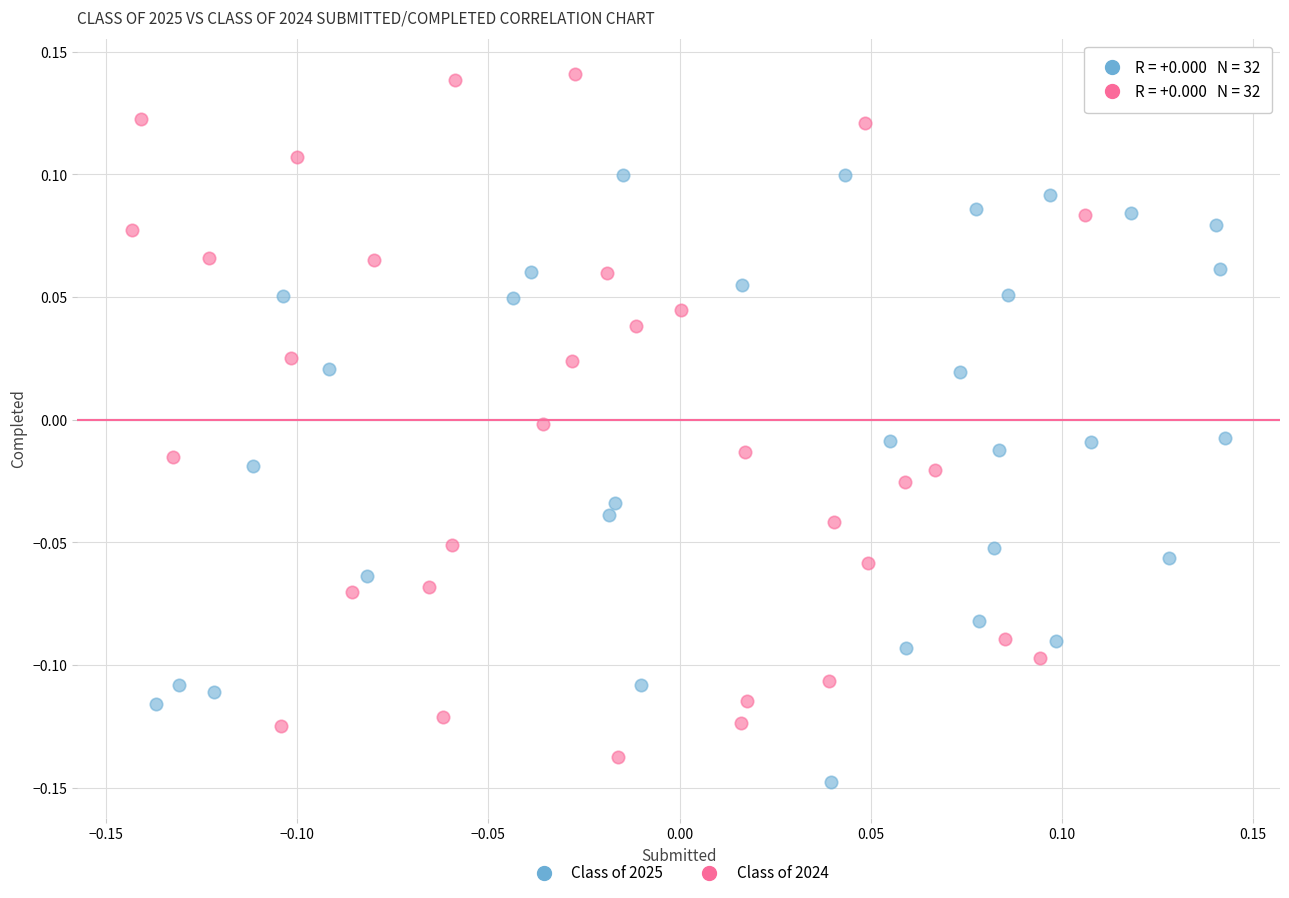

Which series has the largest Y range (max minus min)?

Class of 2024